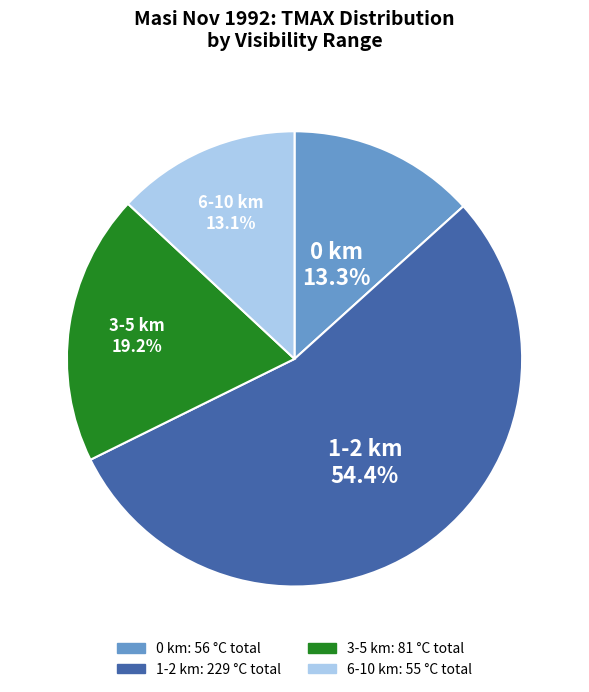

Is there any slice that represents more than half of the pie?

Yes